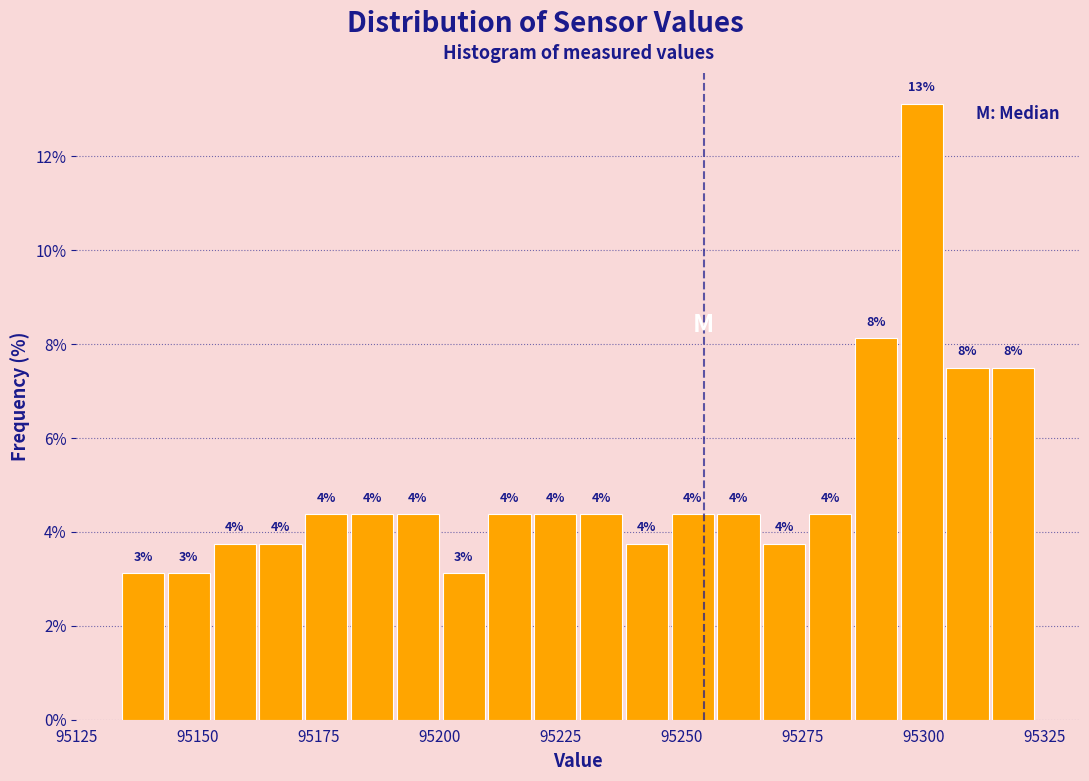

Read against the x-axis, roughly where is the centre of the tallest bar?

95300